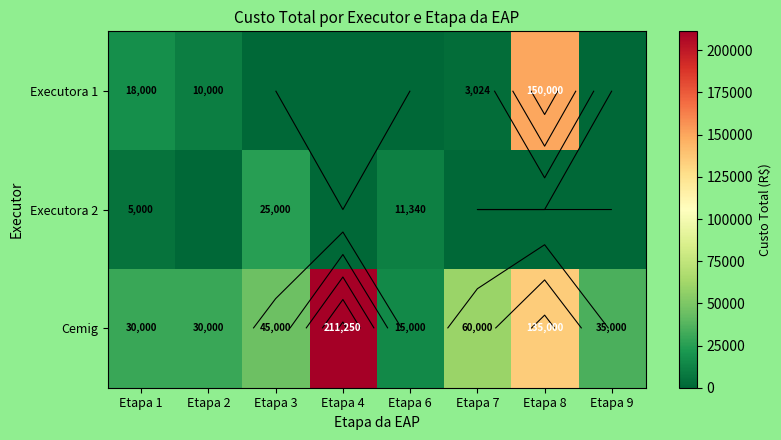

True or false: Executora 1 has a value of 150000 at Etapa 8.

True